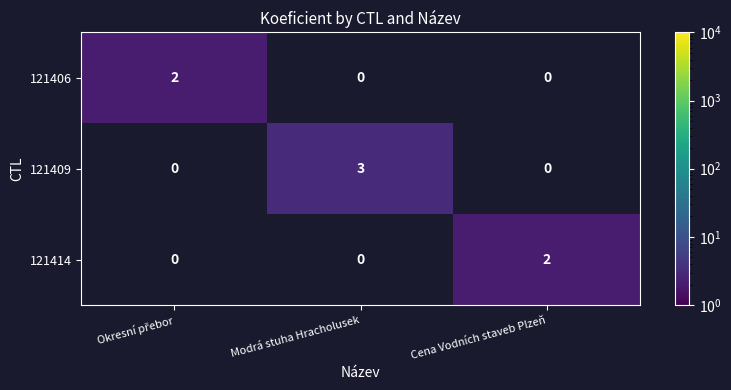

True or false: 121409 has a value of 3 at Modrá stuha Hracholusek.

True